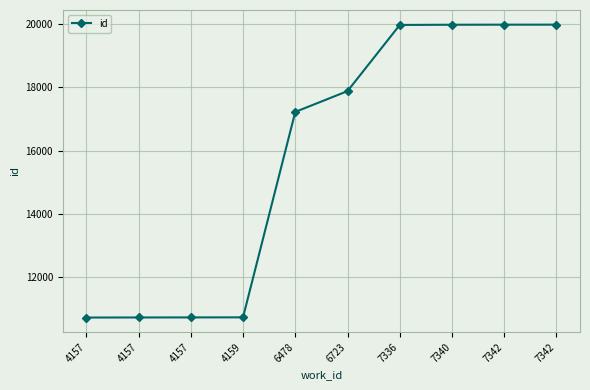

True or false: the data shows 17225 at 6478.

True